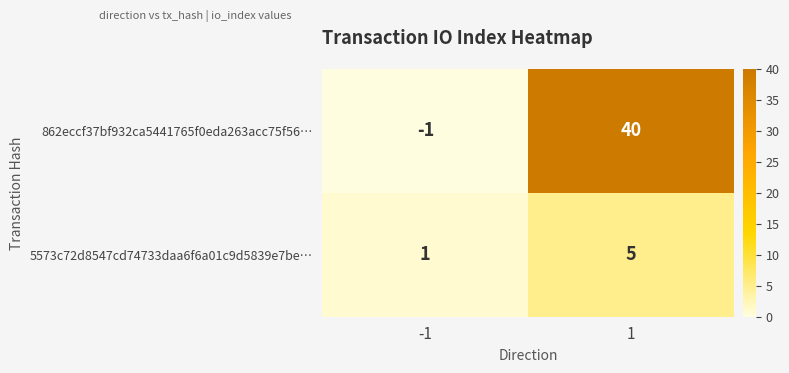

How many values in the 5573c72d8547cd74733daa6f6a01c9d5839e7be… series are below 5?

1